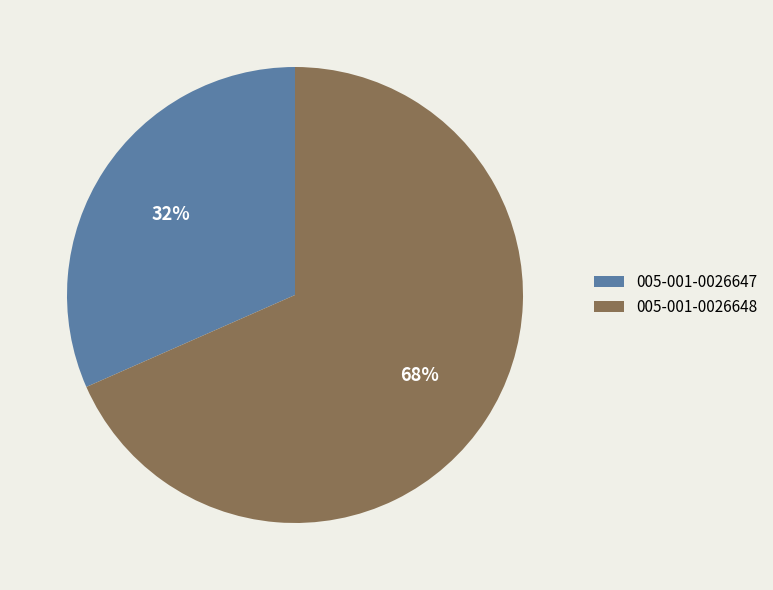

Combined, do 005-001-0026648 and 005-001-0026647 account for over 50%?

Yes